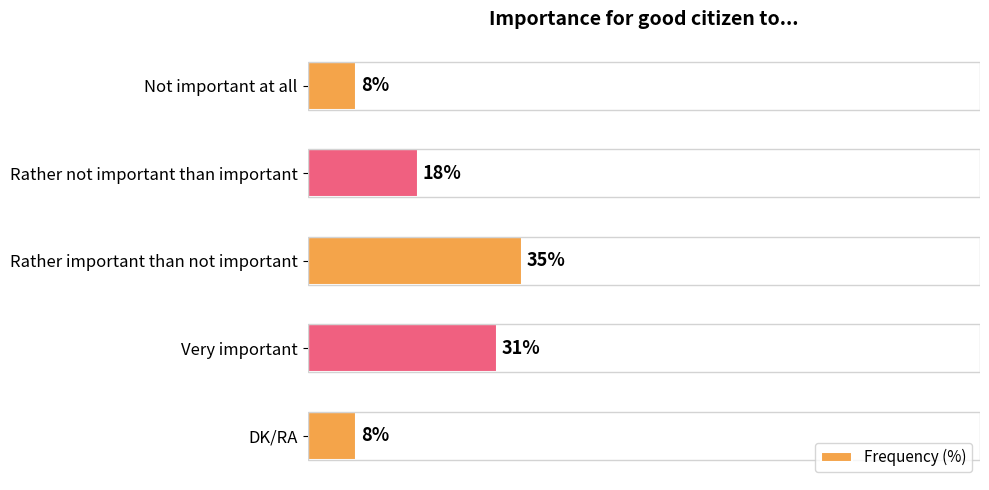

Which has a higher value, Rather not important than important or Rather important than not important?

Rather important than not important